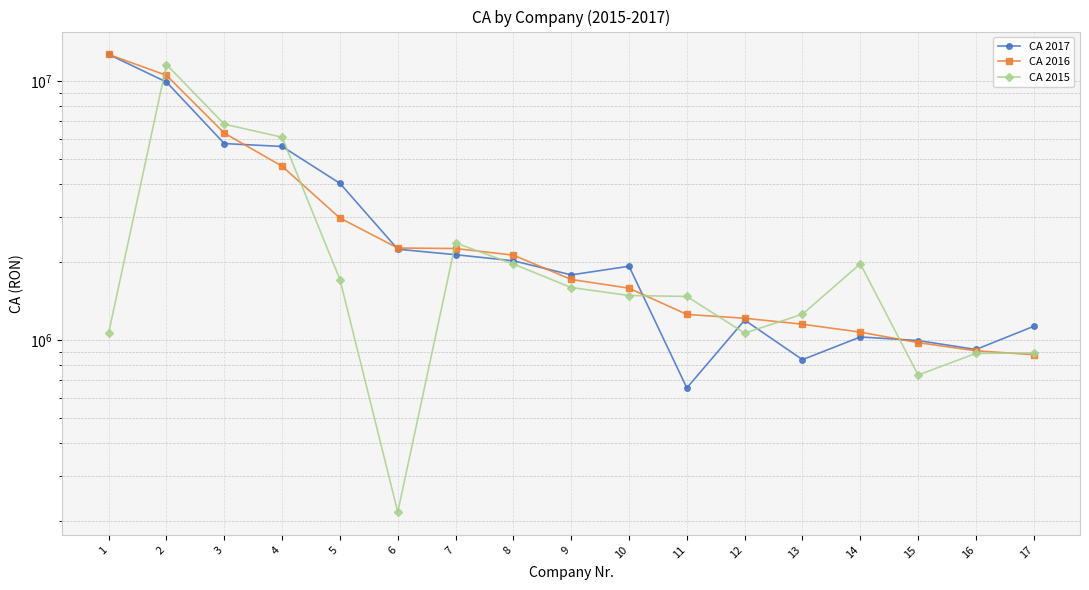

How many interior local valleys does the CA 2015 series have?

3